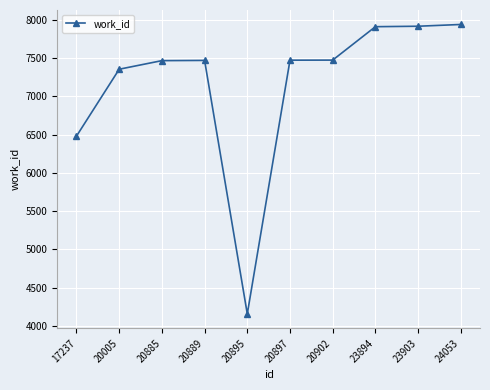

What is the minimum value shown in the chart?

4159